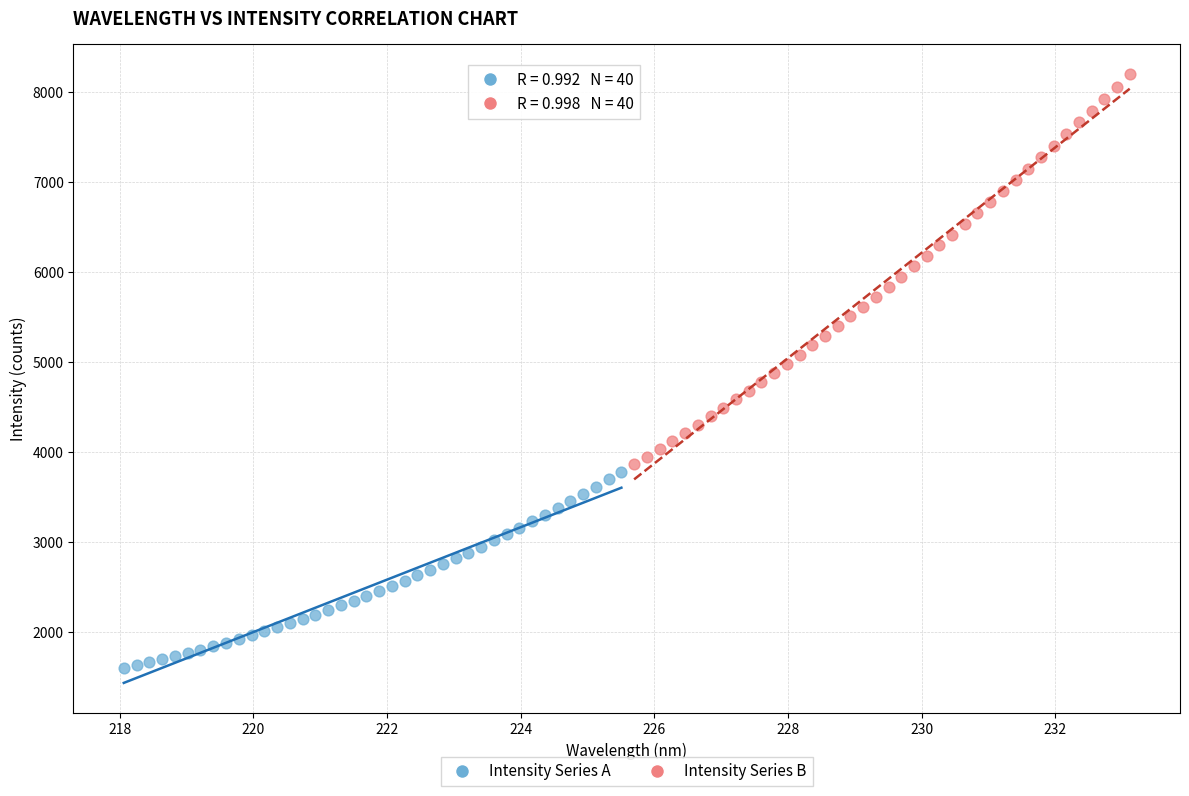

Which series contains the lowest Y value?

Intensity Series A